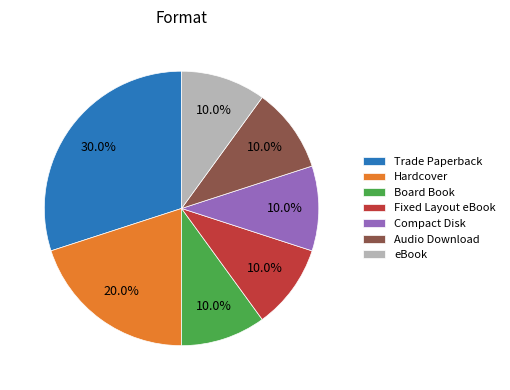

To the nearest percent, what portion does Audio Download represent?

10%